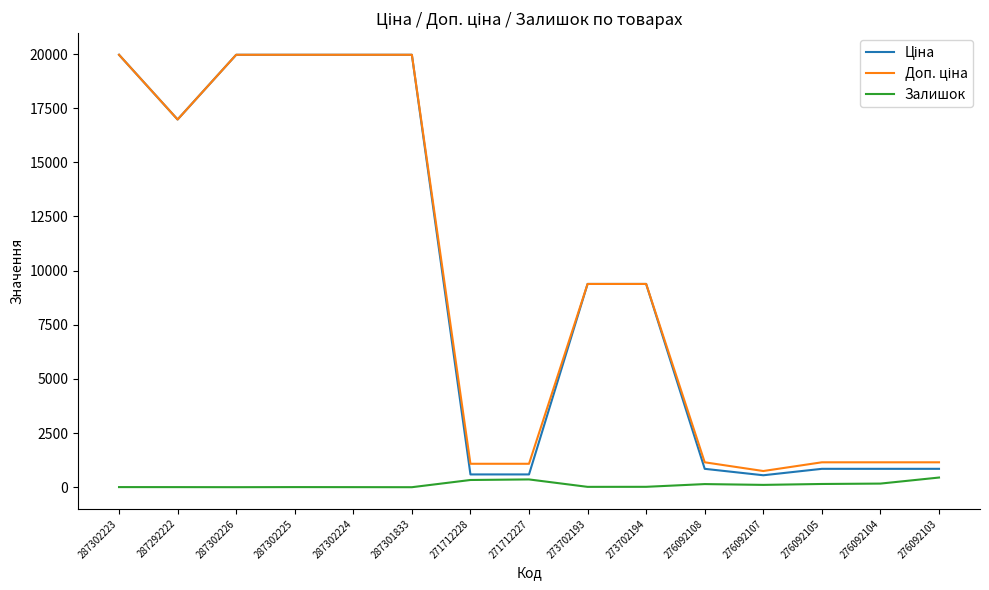

How many lines are shown in the chart?

3